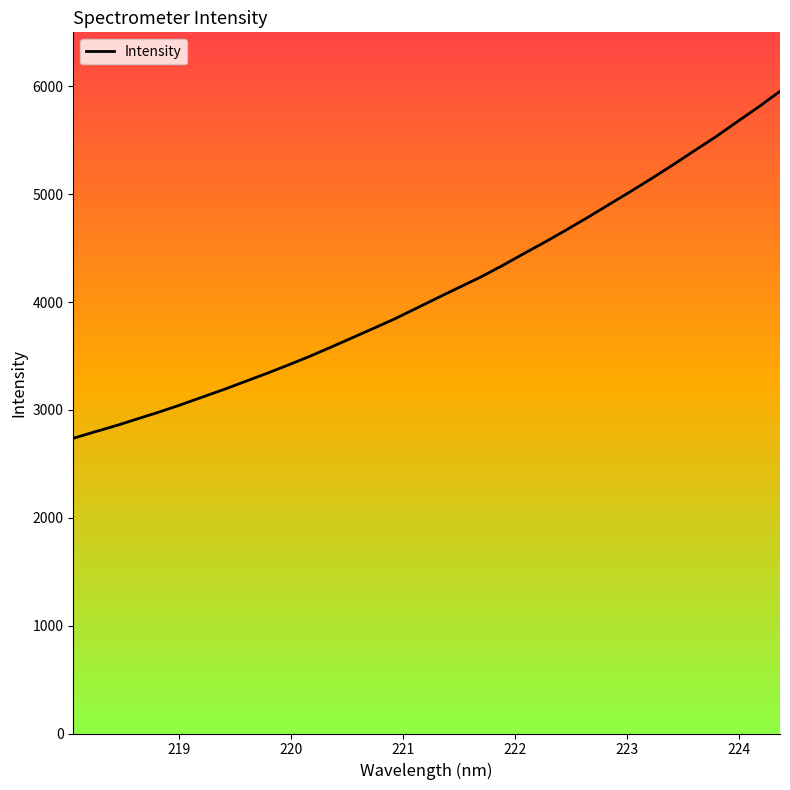

Reading left to right, what are all the values shown in this chart?

2736.8	2796.2	2854.0	2917.2	2979.6	3046.6	3117.4	3187.5	3261.9	3336.2	3413.8	3493.9	3579.6	3667.1	3754.9	3844.1	3941.3	4038.7	4134.8	4230.1	4335.1	4445.5	4553.9	4666.9	4783.1	4902.9	5022.7	5145.2	5272.2	5402.8	5532.1	5671.3	5808.7	5953.3